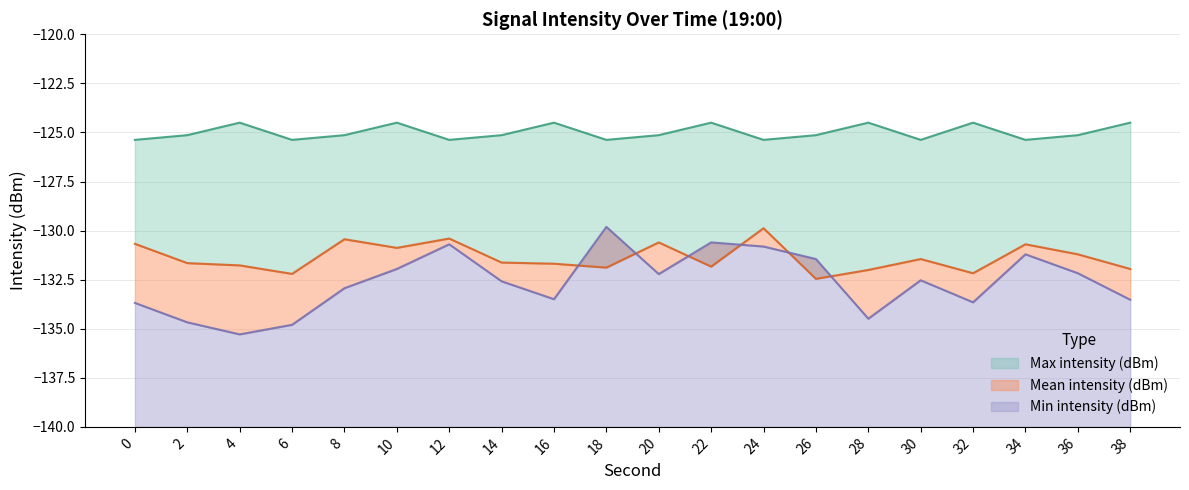

In Max intensity (dBm), how many points are lower than both neighbors (excluding endpoints)?

6